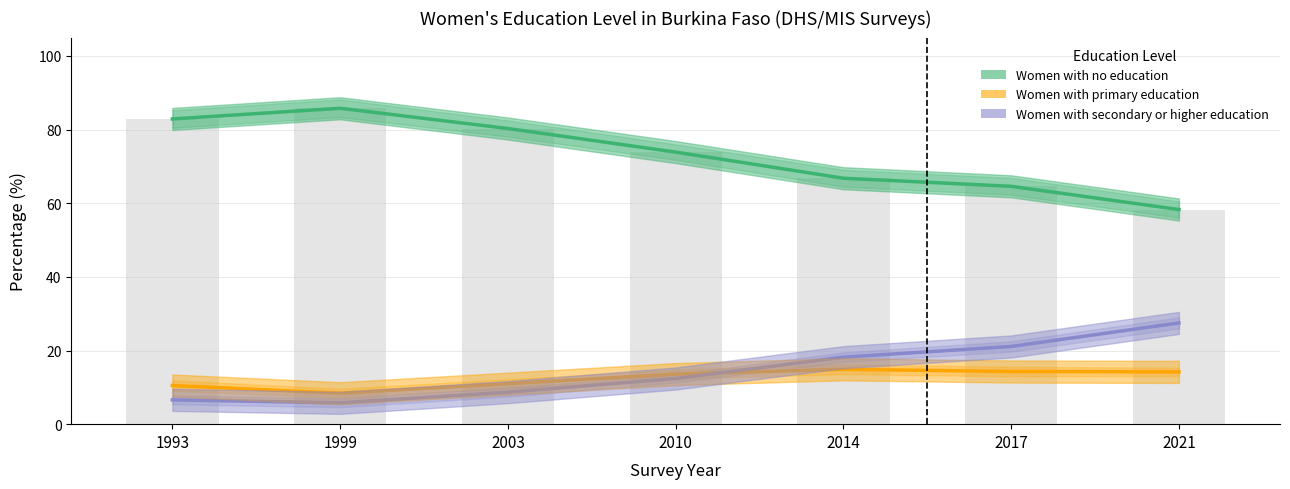

Which series has the largest total across all categories?

Women with no education